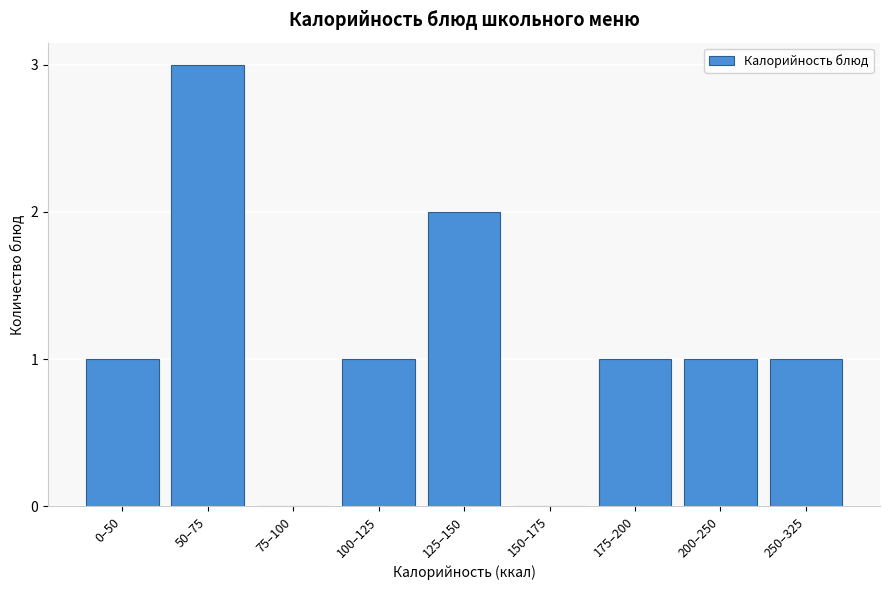

Reading left to right, extract all data points from this chart.

0–50=1	50–75=3	75–100=0	100–125=1	125–150=2	150–175=0	175–200=1	200–250=1	250–325=1